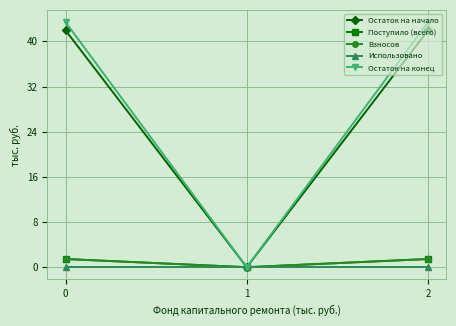

What is the sum of all Остаток на конец values?

86.8